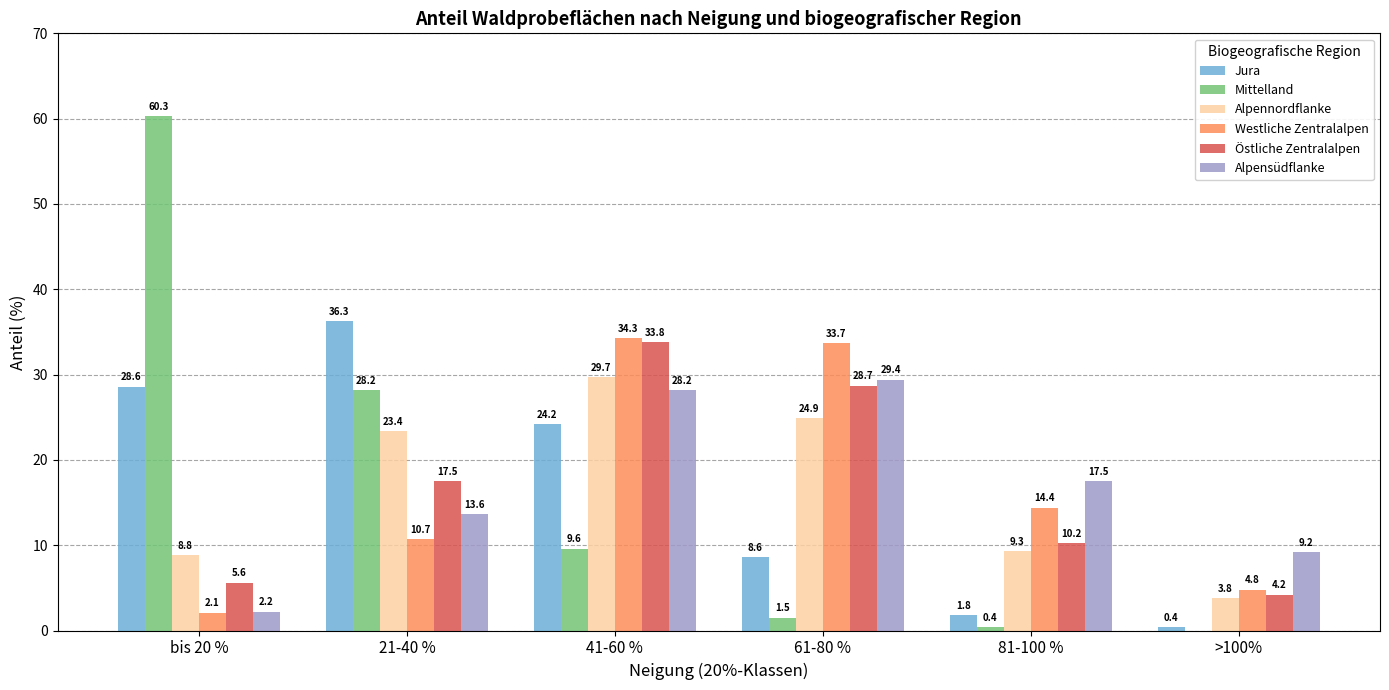

What is the total value across all series at 41-60 %?

159.8